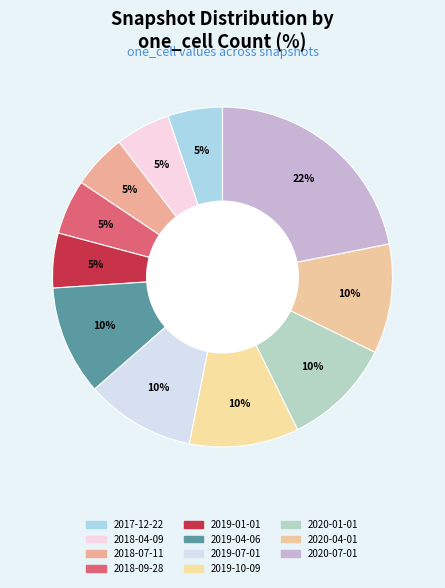

The 2020-04-01 slice represents 10% of the pie. True or false?

True